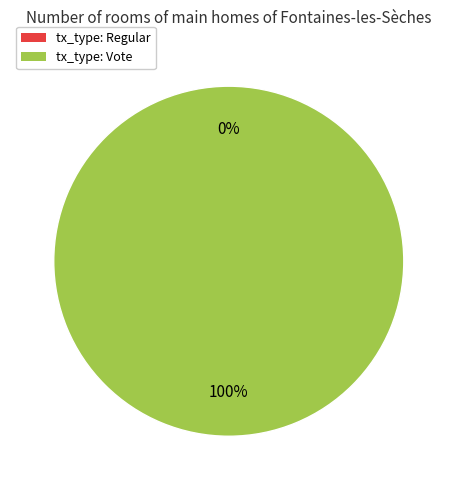

Rank the categories by value from lowest to highest.

Regular, Vote